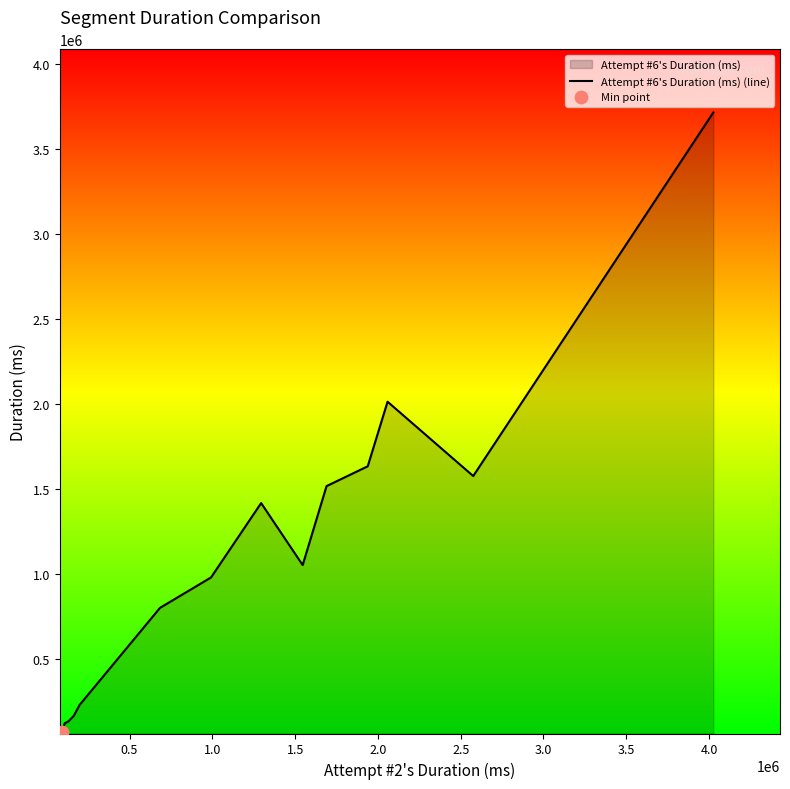

Between 1.5 and 2.0, which is larger?

2.0